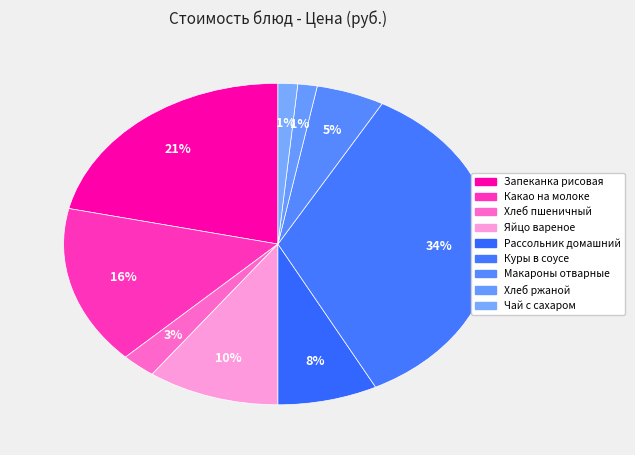

How many slices are in this pie chart?

9